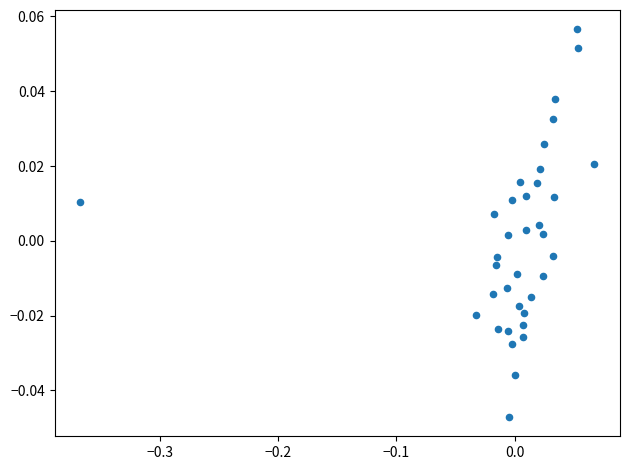

What is the range of X values (max minus min)?

0.4